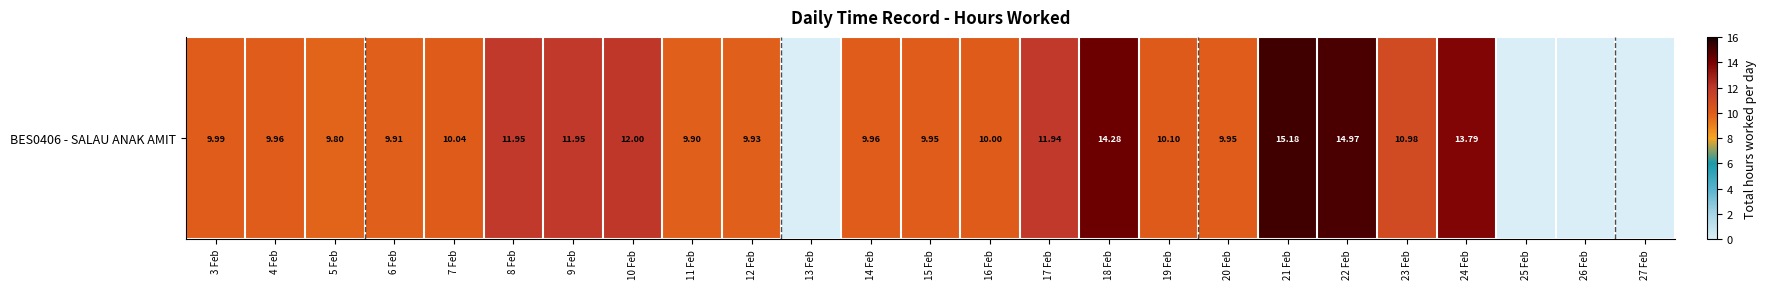

What is the change in value from 17 Feb to 20 Feb?

-2.0